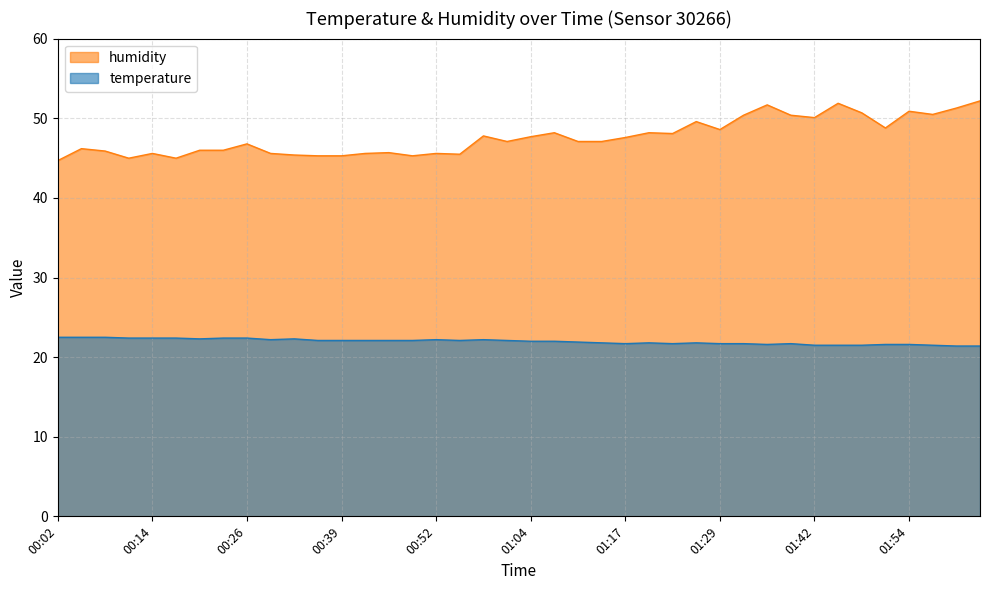

The value of humidity at 00:29 is 45.6. True or false?

True